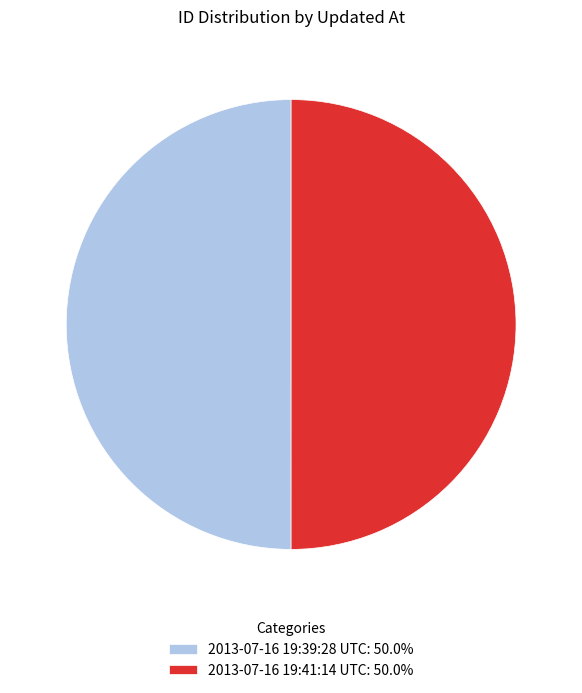

Do 2013-07-16 19:39:28 UTC: 50.0% and 2013-07-16 19:41:14 UTC: 50.0% together represent more than half of the pie?

Yes